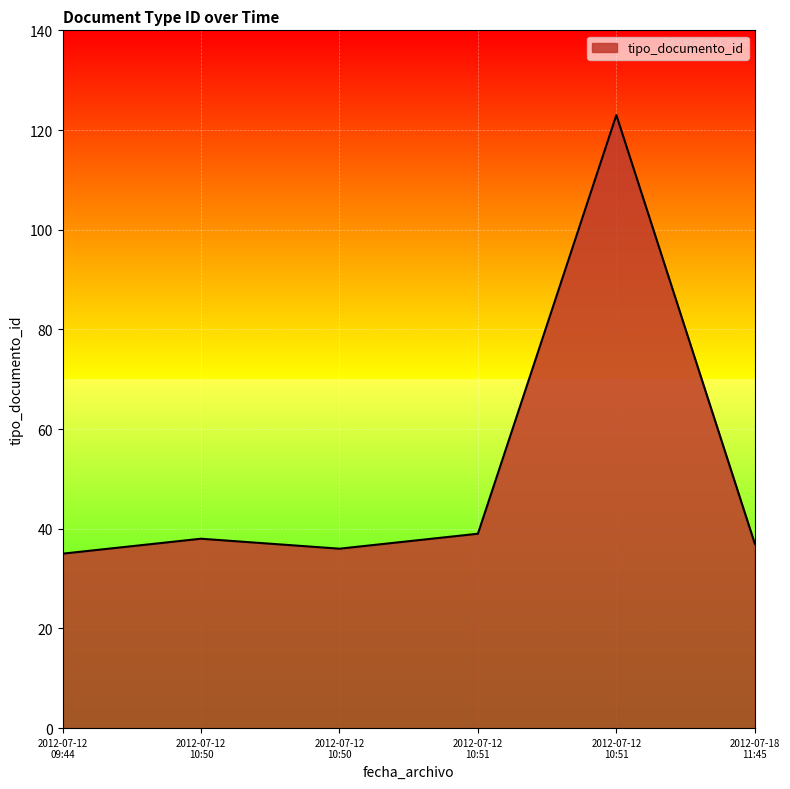

How many distinct data groups are displayed?

1